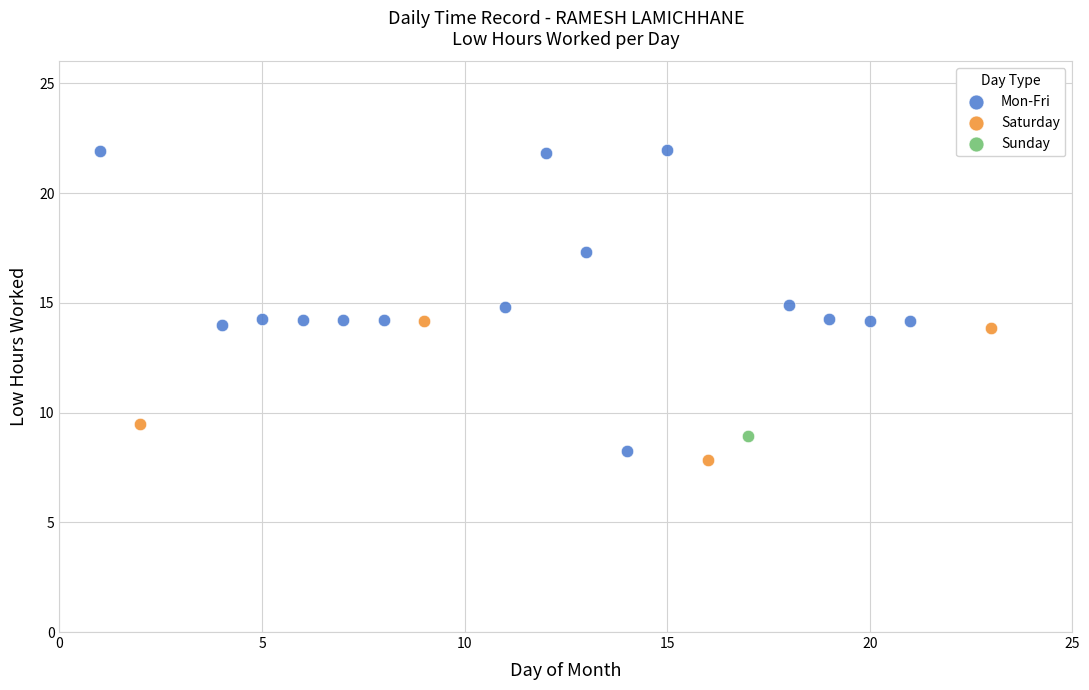

What are all the series names shown in the legend?

Mon-Fri, Saturday, Sunday